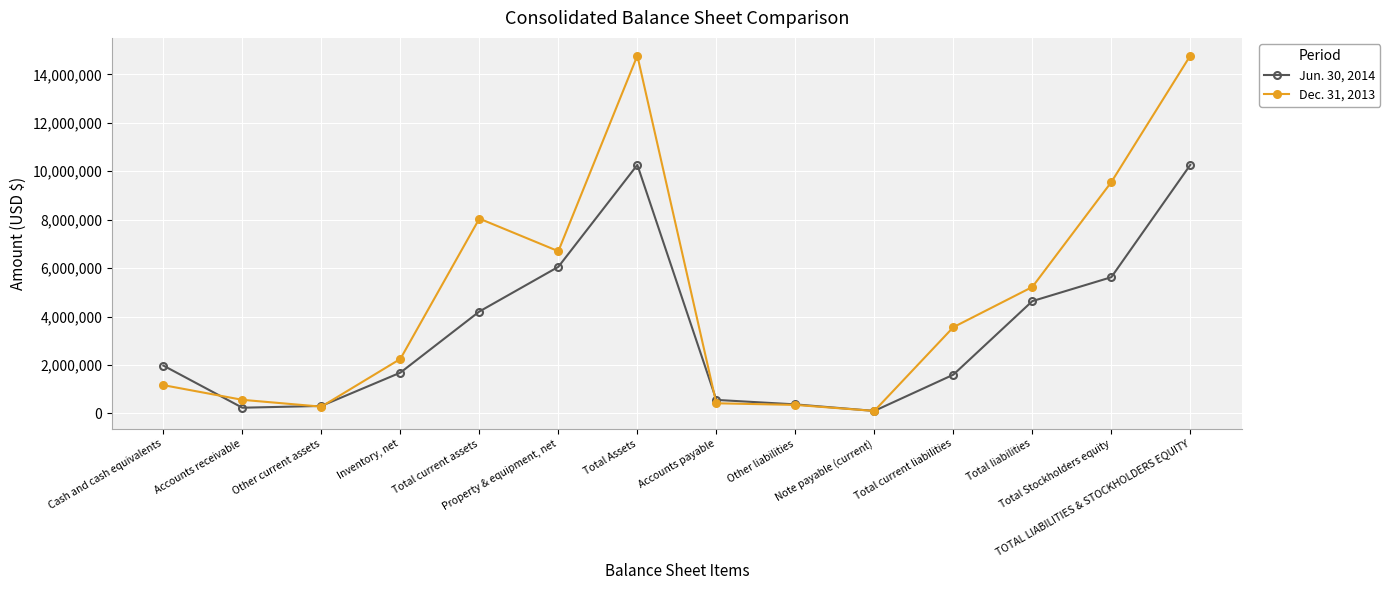

What is the sum of the Dec. 31, 2013 values at Note payable (current) and Other liabilities?

457634